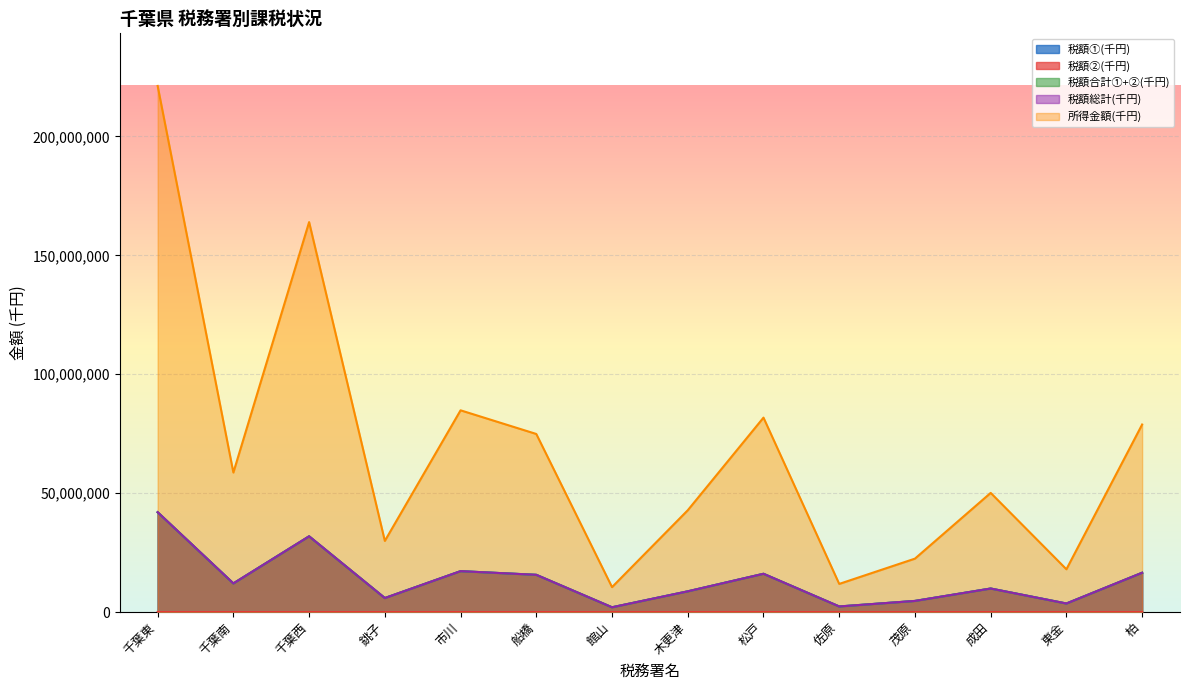

List the series in order of their peak value, lowest first.

税額②(千円), 税額①(千円), 税額合計①+②(千円), 税額総計(千円), 所得金額(千円)